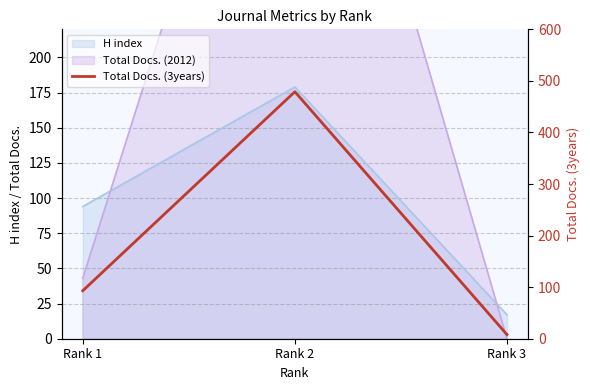

The value of H index at Rank 3 is 17. True or false?

True